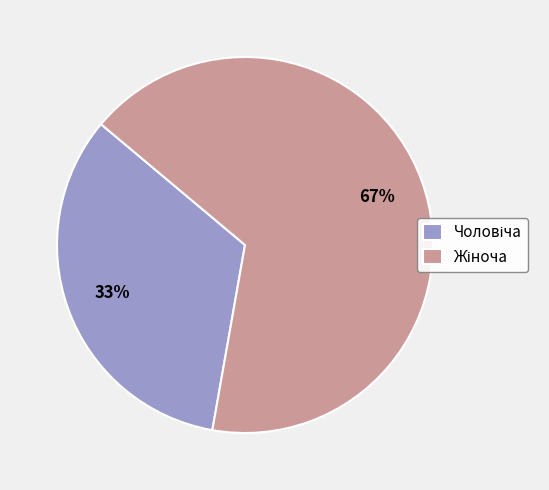

Is there any slice that represents more than half of the pie?

Yes